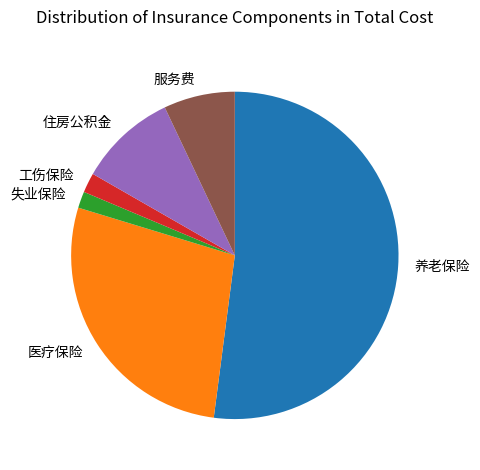

The 工伤保险 slice represents 14% of the pie. True or false?

False